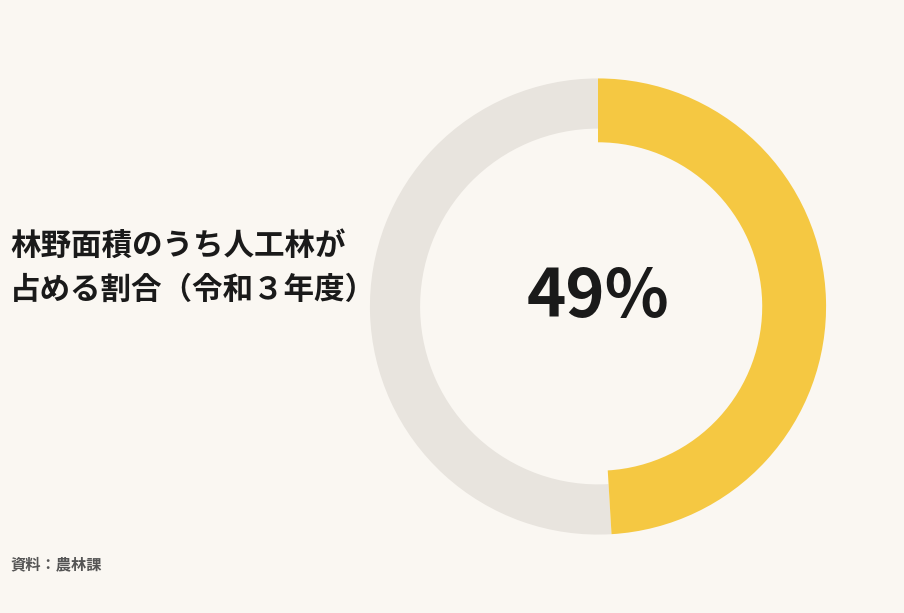

Which series has the largest range (max minus min)?

人工林